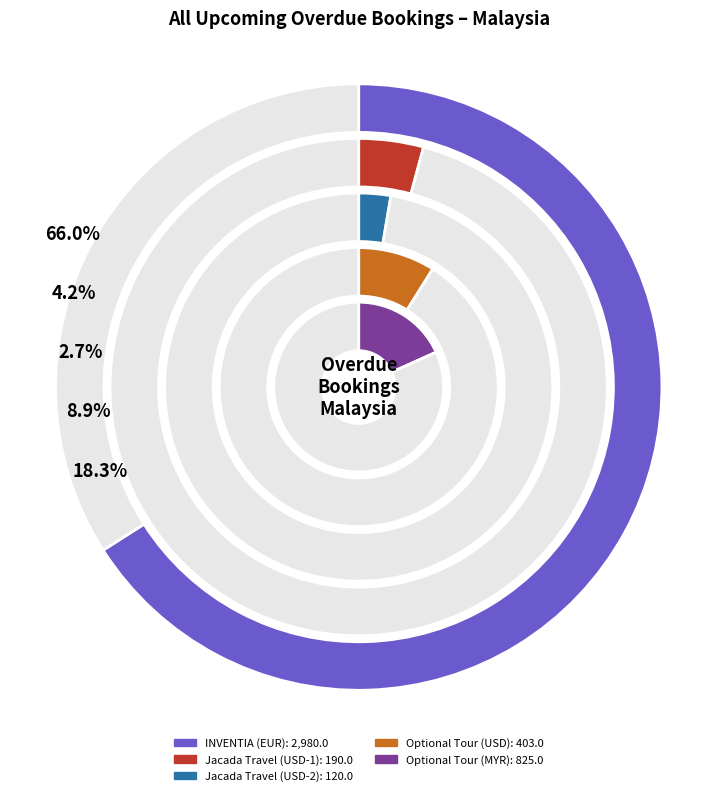

Is there any slice that represents more than half of the pie?

Yes